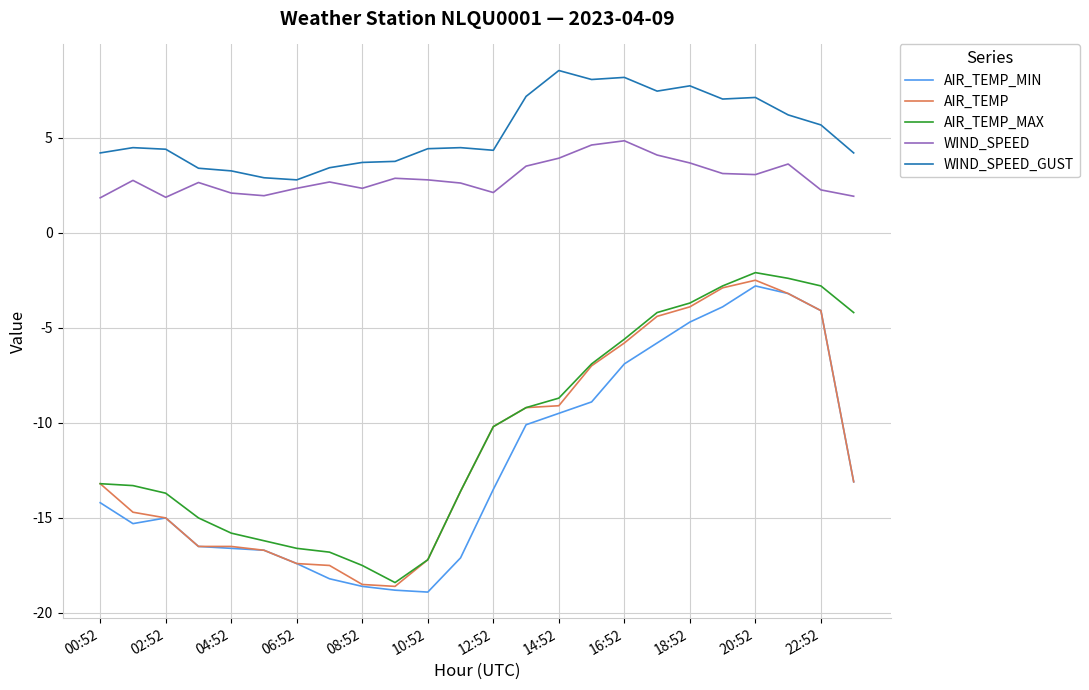

Which series has the largest total across all categories?

WIND_SPEED_GUST